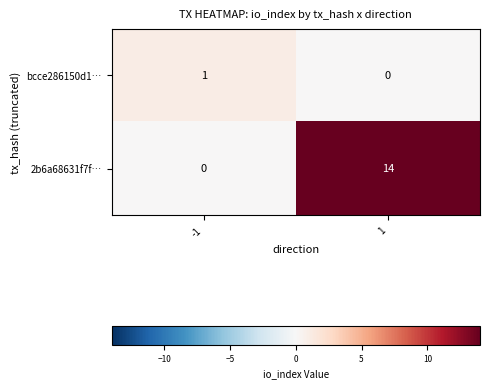

Reading right to left, list all the values displayed in this chart.

bcce286150d1…: 1=0	-1=1
2b6a68631f7f…: 1=14	-1=0